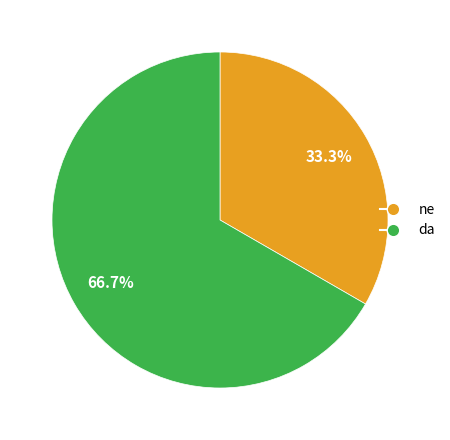

How many segments does this pie chart have?

2